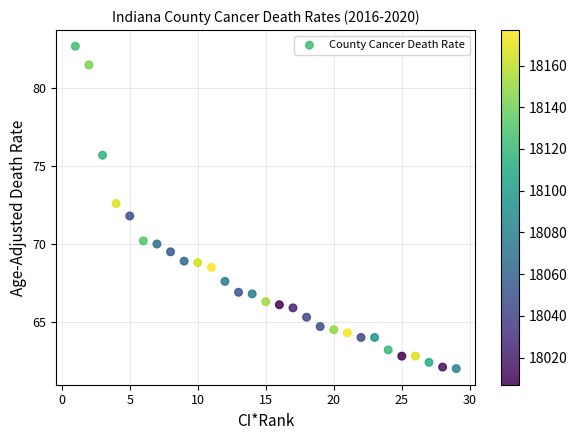

What is the range of X values (max minus min)?

28.0